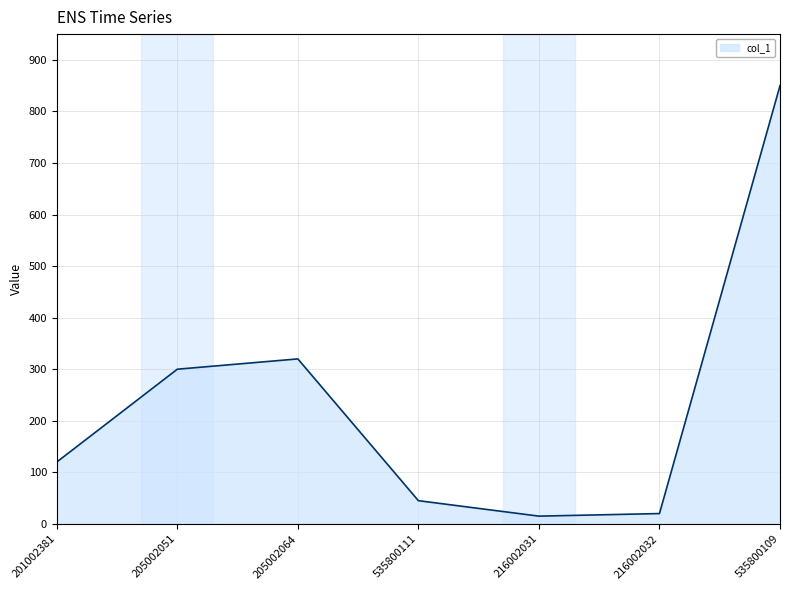

What is the sum of all values?

1670